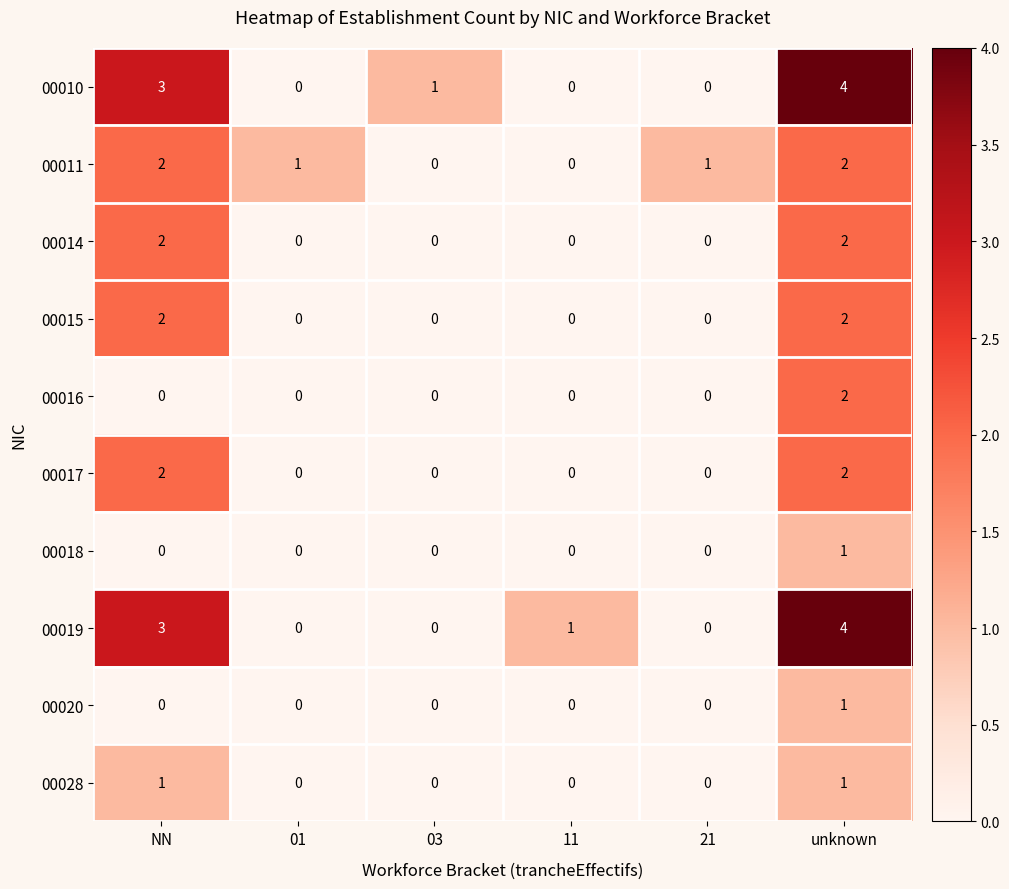

What is the difference between the highest and lowest values at 01?

1